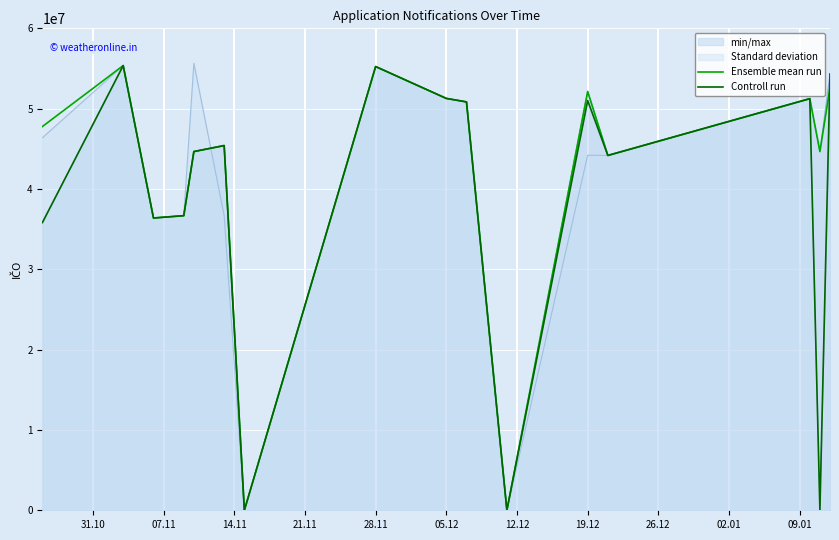

Count the number of categories in the chart.

16